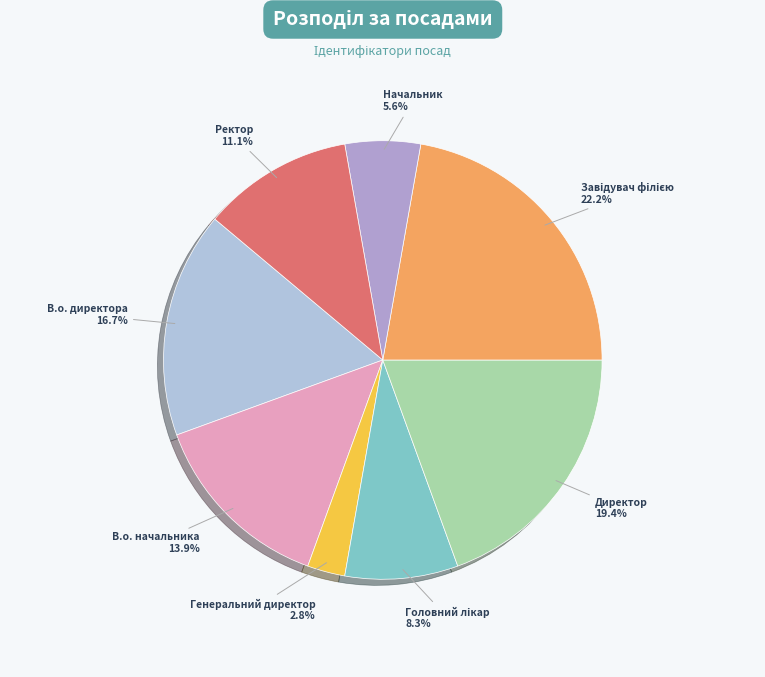

How many slices are in this pie chart?

8